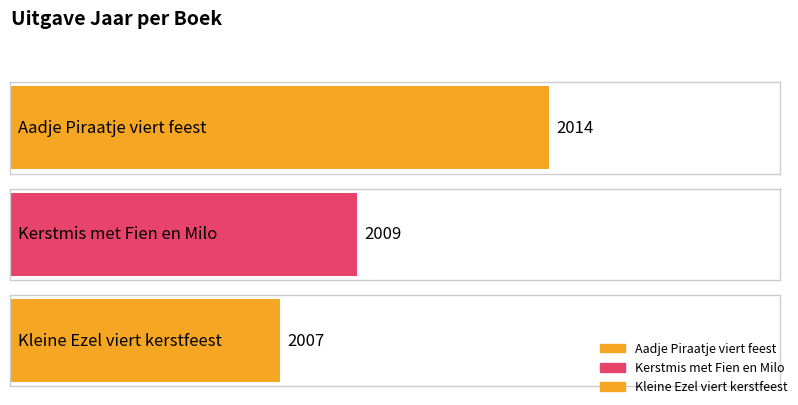

List the labels in order of value, largest first.

Aadje Piraatje viert feest, Kerstmis met Fien en Milo, Kleine Ezel viert kerstfeest